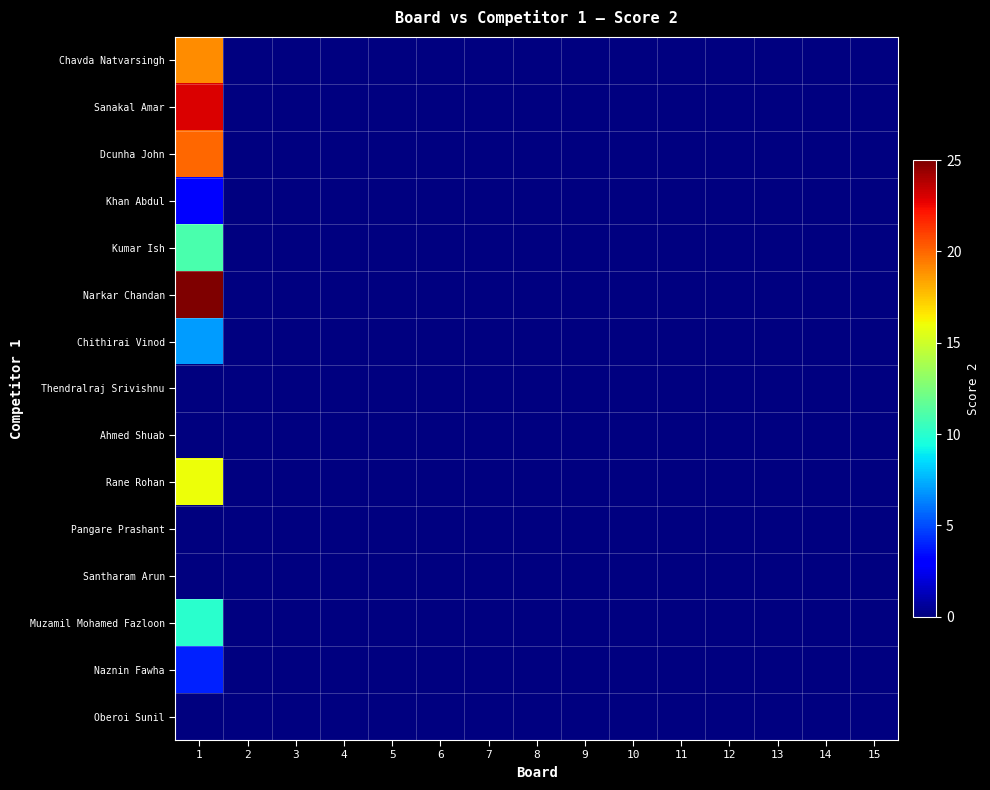

At which category is the sum across all series the highest?

1